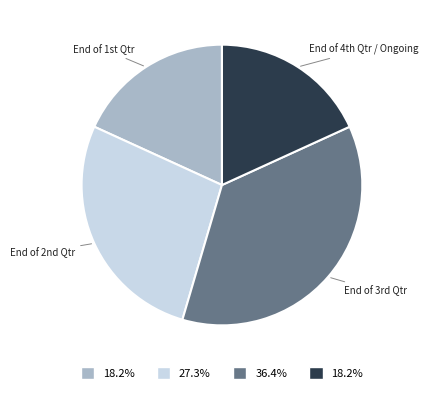

Which slice is the largest?

End of 3rd Qtr